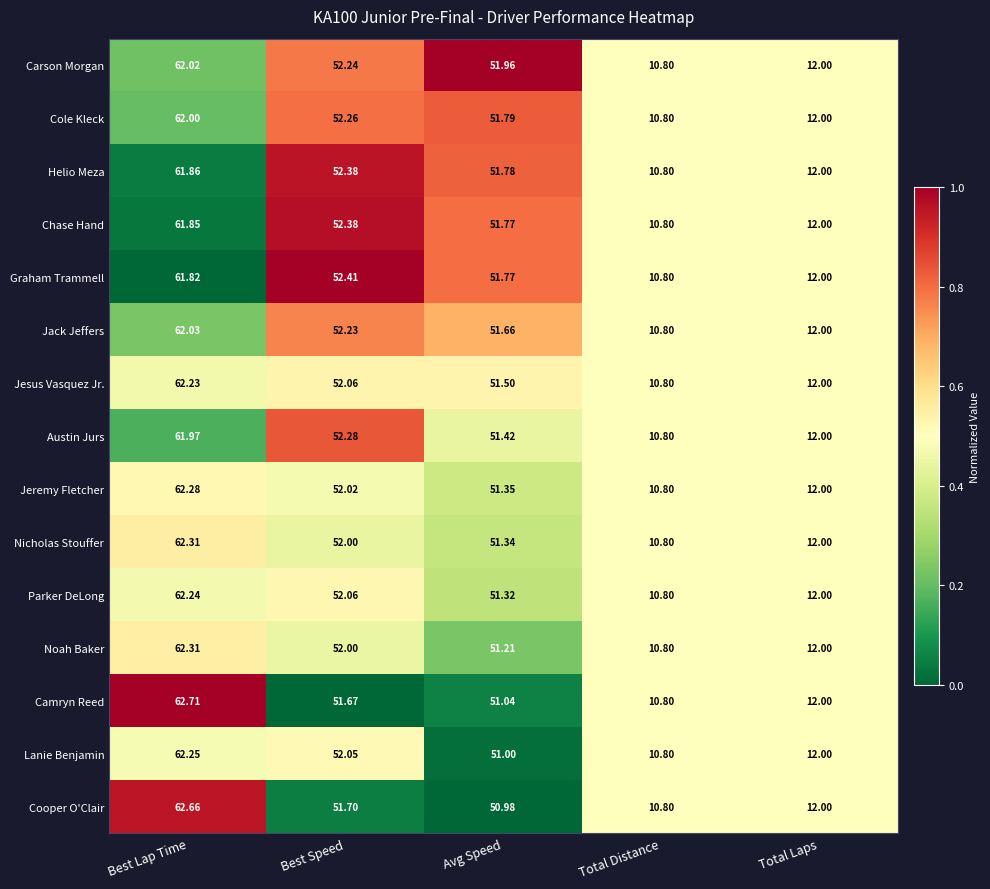

Is the value of Camryn Reed at Best Speed greater than the value of Jesus Vasquez Jr. at Best Speed?

No